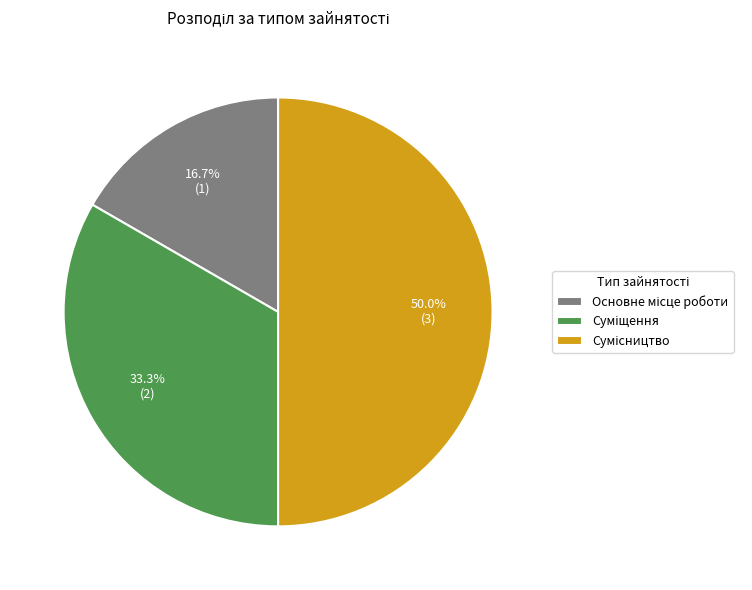

The Сумісництво slice represents 59% of the pie. True or false?

False